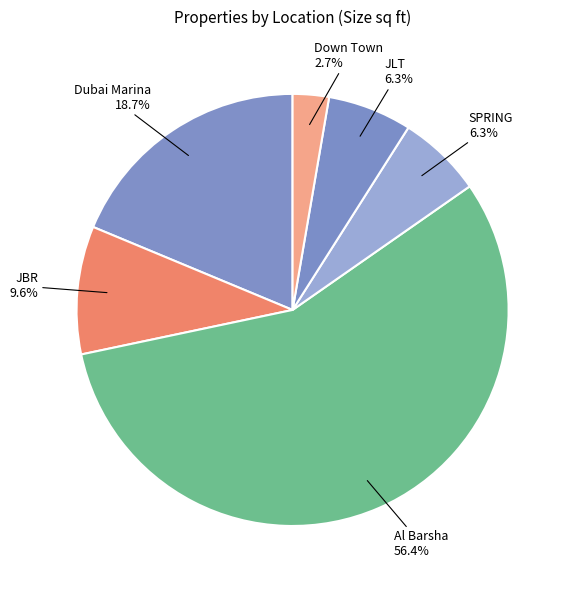

How many segments does this pie chart have?

6